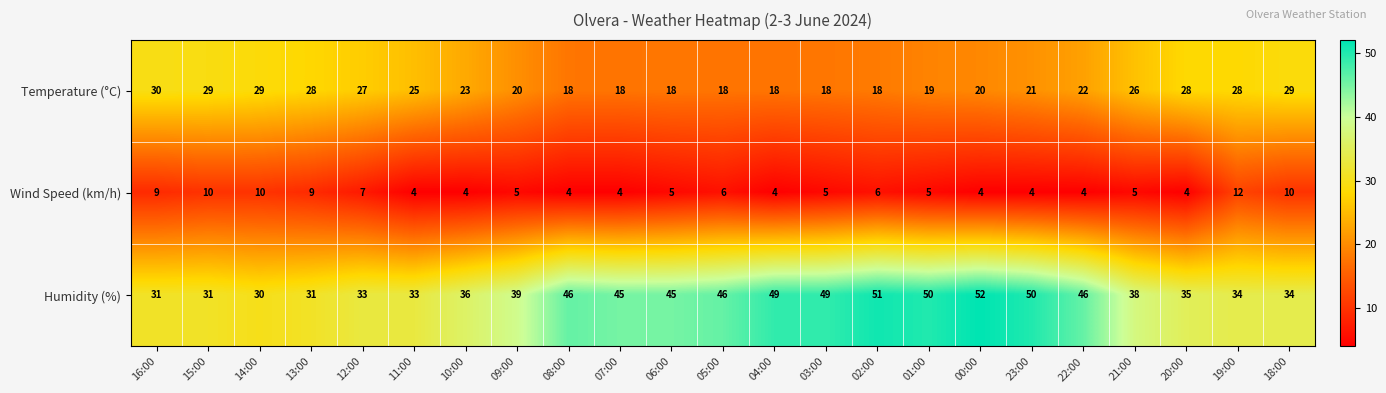

At which category does the chart reach its peak across all series?

00:00